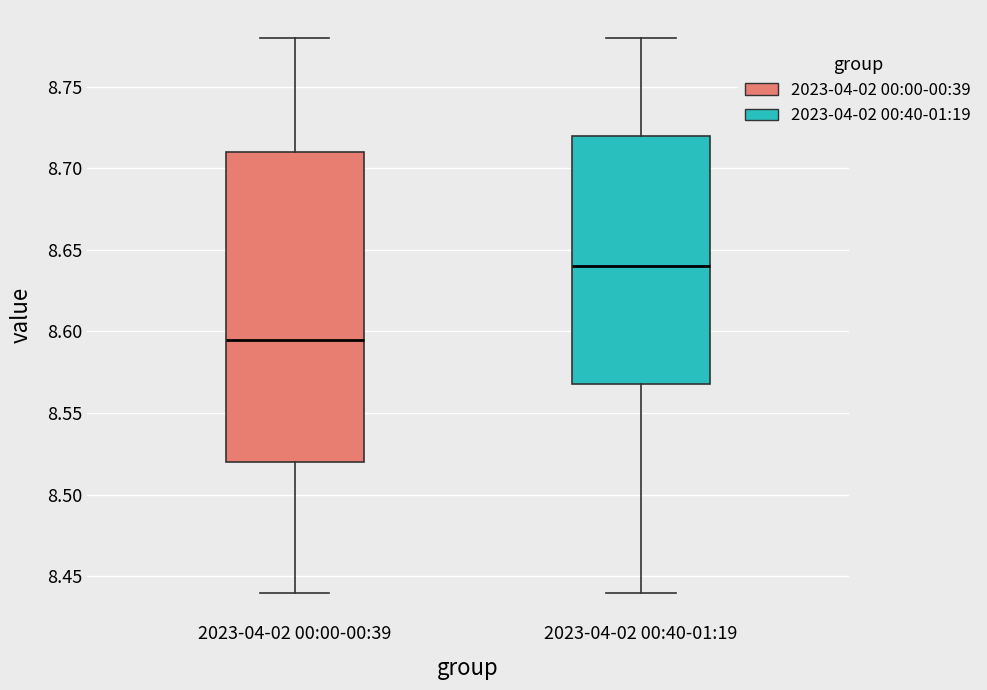

Reading left to right, transcribe this box plot: for each box, give where its median line is, the range the box spans, and where its two whiskers end, as read against the y-axis. The values are not printed on the chart, so give them approximately, as read against the axis.

2023-04-02 00:00-00:39: median 8.595, box 8.520 to 8.710, whiskers 8.440 to 8.780
2023-04-02 00:40-01:19: median 8.640, box 8.570 to 8.720, whiskers 8.440 to 8.780